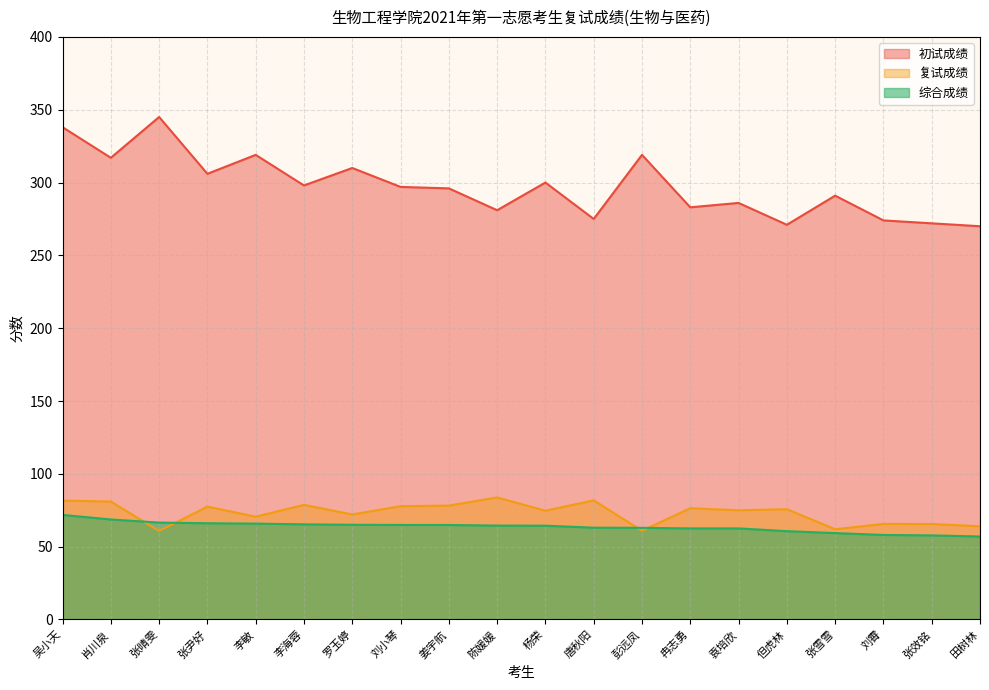

Count the number of categories in the chart.

20